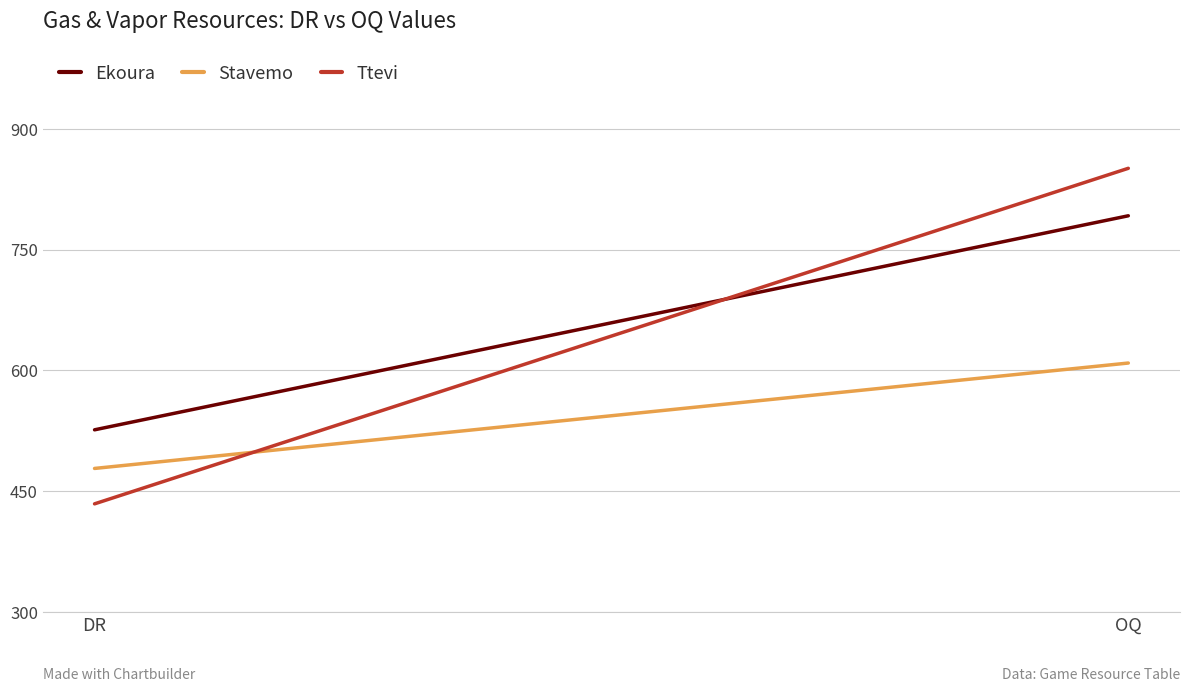

Which category has the lowest value in the Stavemo series?

DR